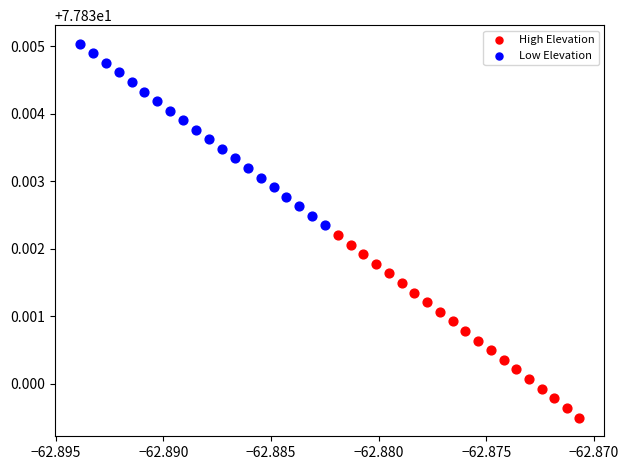

Which series contains the highest Y value?

Low Elevation